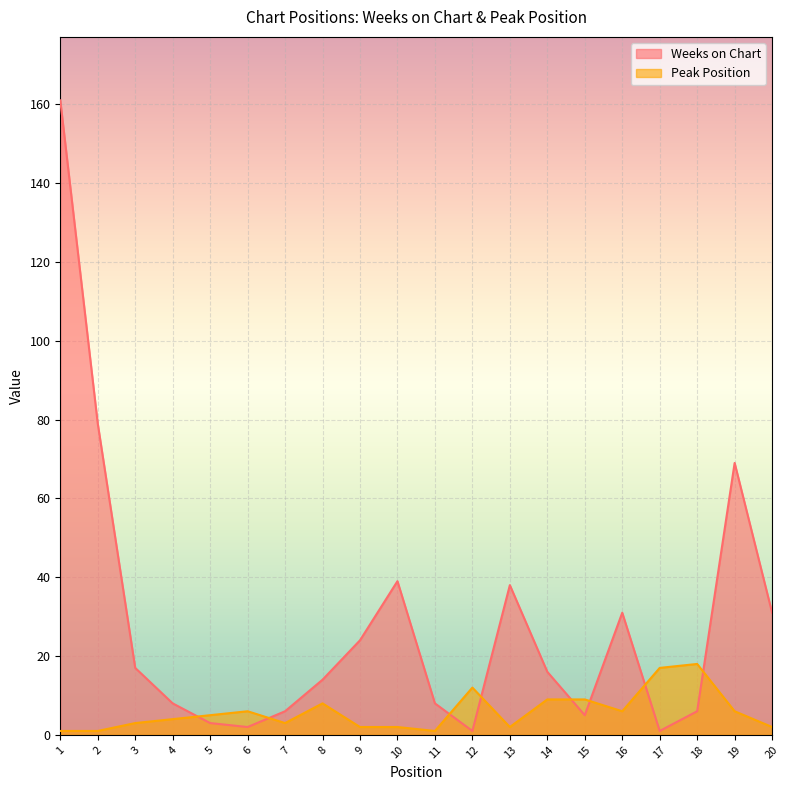

Reading left to right, list all the values displayed in this chart.

Weeks on Chart: 1=161	2=79	3=17	4=8	5=3	6=2	7=6	8=14	9=24	10=39	11=8	12=1	13=38	14=16	15=5	16=31	17=1	18=6	19=69	20=31
Peak Position: 1=1	2=1	3=3	4=4	5=5	6=6	7=3	8=8	9=2	10=2	11=1	12=12	13=2	14=9	15=9	16=6	17=17	18=18	19=6	20=2